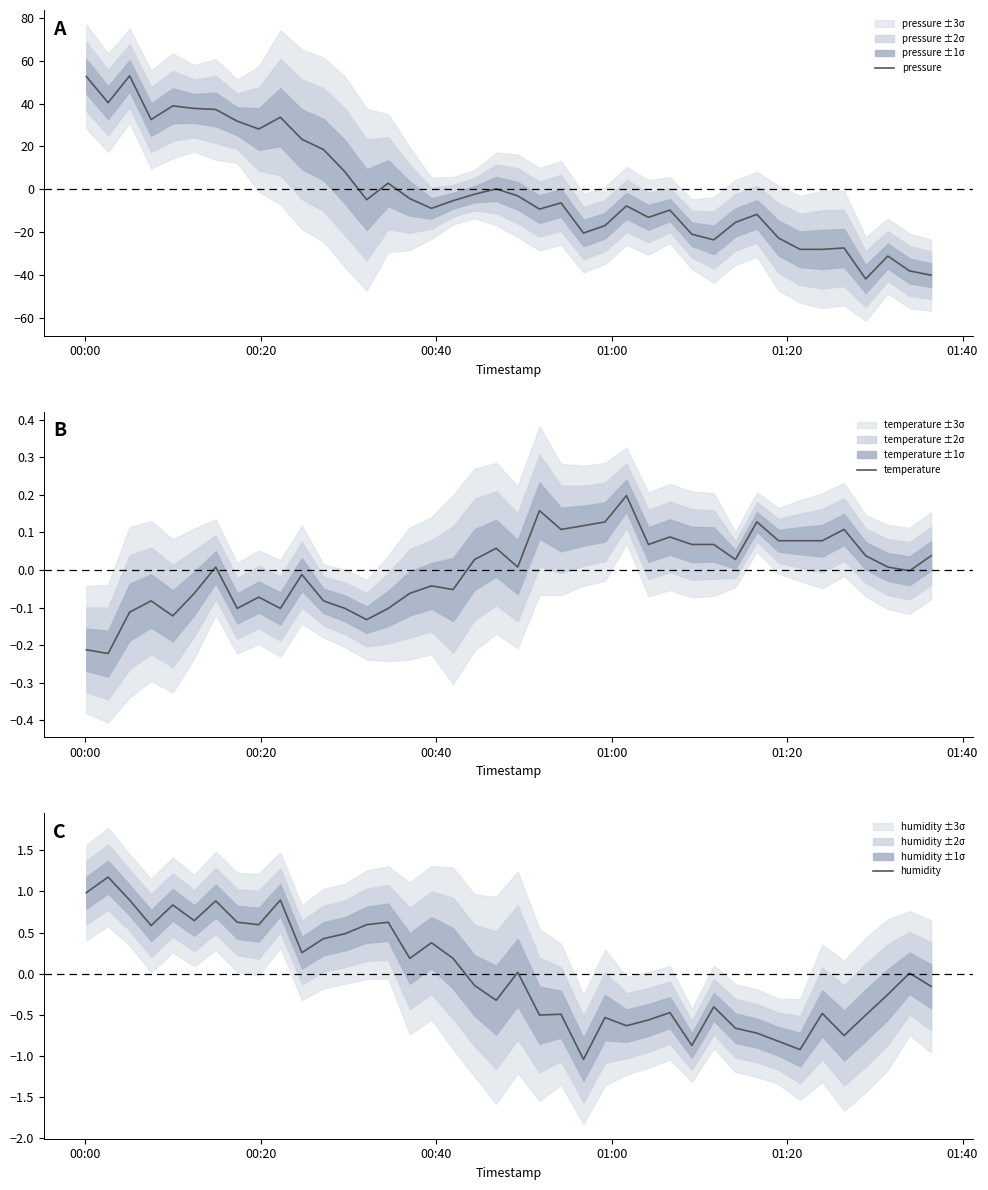

What is the minimum value for pressure?

-41.7